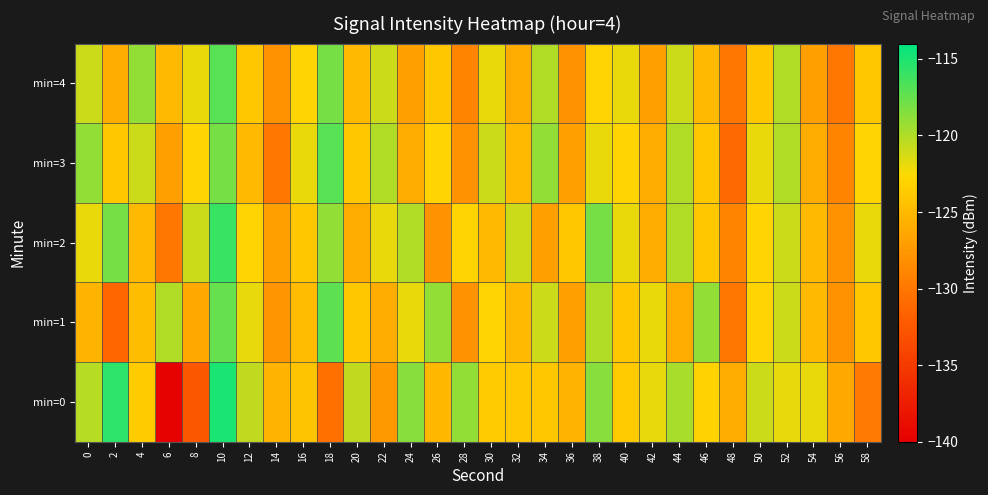

Reading left to right, what are all the values shown in this chart?

min=0: 0=-120.2	2=-115.6	4=-123.6	6=-139.7	8=-132.6	10=-115.0	12=-120.5	14=-125.4	16=-124.2	18=-130.6	20=-120.5	22=-127.5	24=-118.6	26=-125.3	28=-119.1	30=-123.7	32=-123.9	34=-124.0	36=-125.3	38=-118.6	40=-123.7	42=-121.9	44=-119.8	46=-123.2	48=-126.0	50=-120.9	52=-121.9	54=-121.9	56=-126.3	58=-129.8
min=1: 0=-125.4	2=-131.3	4=-124.7	6=-120.1	8=-126.4	10=-117.5	12=-121.9	14=-127.8	16=-124.9	18=-117.2	20=-124.0	22=-126.0	24=-122.0	26=-119.0	28=-128.0	30=-123.0	32=-125.0	34=-121.0	36=-127.0	38=-120.0	40=-124.0	42=-122.0	44=-126.0	46=-119.0	48=-130.0	50=-123.0	52=-121.0	54=-125.0	56=-128.0	58=-124.0
min=2: 0=-122.0	2=-118.0	4=-125.0	6=-130.0	8=-121.0	10=-116.0	12=-123.0	14=-127.0	16=-124.0	18=-119.0	20=-126.0	22=-122.0	24=-120.0	26=-128.0	28=-123.0	30=-125.0	32=-121.0	34=-127.0	36=-124.0	38=-118.0	40=-122.0	42=-126.0	44=-120.0	46=-124.0	48=-129.0	50=-123.0	52=-121.0	54=-125.0	56=-128.0	58=-122.0
min=3: 0=-119.0	2=-124.0	4=-121.0	6=-127.0	8=-123.0	10=-118.0	12=-125.0	14=-130.0	16=-122.0	18=-117.0	20=-124.0	22=-120.0	24=-126.0	26=-123.0	28=-128.0	30=-121.0	32=-125.0	34=-119.0	36=-127.0	38=-122.0	40=-123.0	42=-126.0	44=-120.0	46=-124.0	48=-131.0	50=-122.0	52=-120.0	54=-126.0	56=-129.0	58=-123.0
min=4: 0=-121.0	2=-126.0	4=-119.0	6=-125.0	8=-122.0	10=-117.0	12=-124.0	14=-128.0	16=-123.0	18=-118.0	20=-125.0	22=-121.0	24=-127.0	26=-124.0	28=-129.0	30=-122.0	32=-126.0	34=-120.0	36=-128.0	38=-123.0	40=-122.0	42=-127.0	44=-121.0	46=-125.0	48=-130.0	50=-124.0	52=-120.0	54=-127.0	56=-130.0	58=-124.0